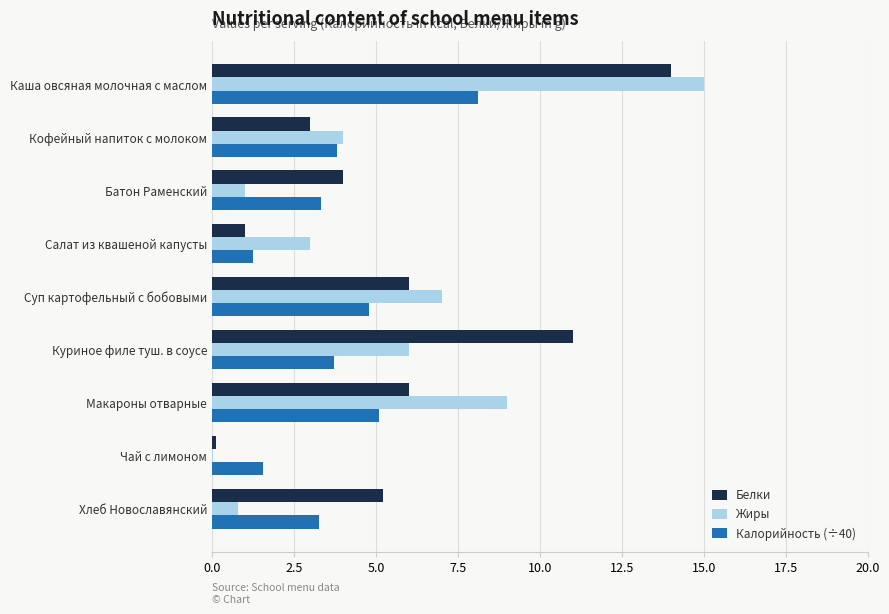

The value of Белки at Хлеб Новославянский is 9.2. True or false?

False